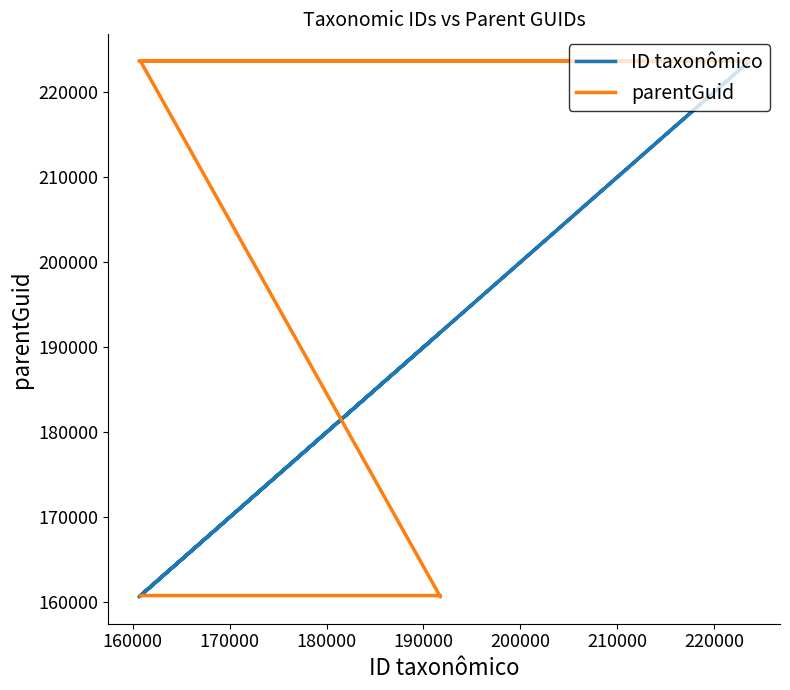

Is it true that parentGuid equals 302287 at 210000?

False